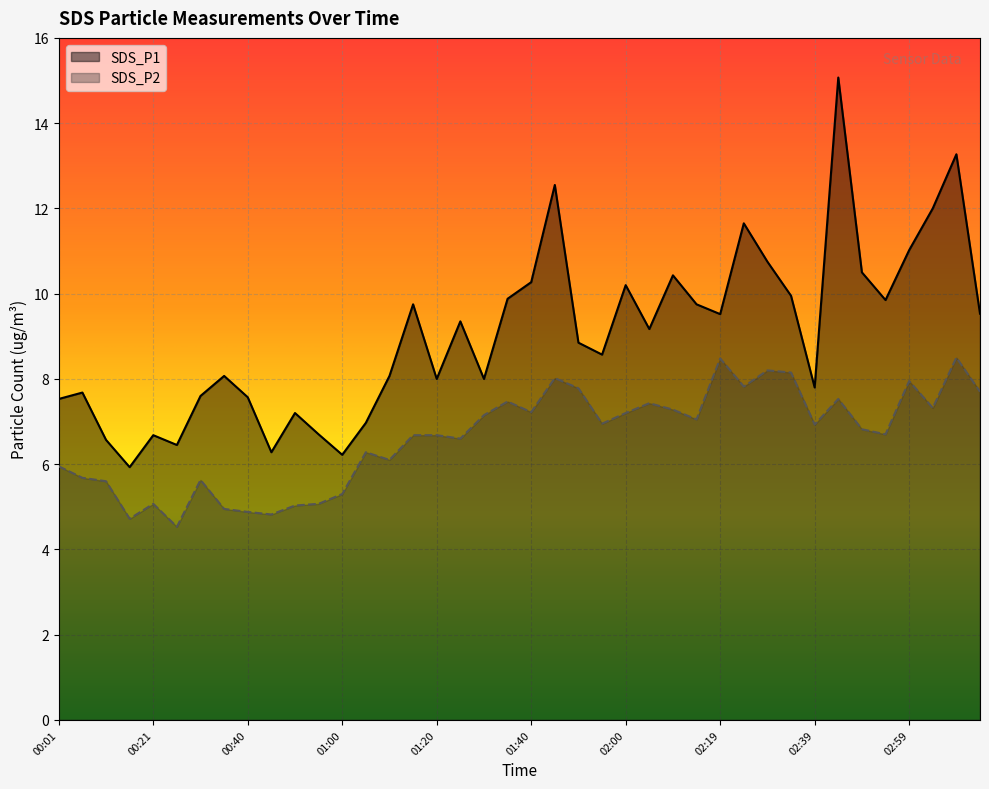

What are all the series names shown in the legend?

SDS_P1, SDS_P2